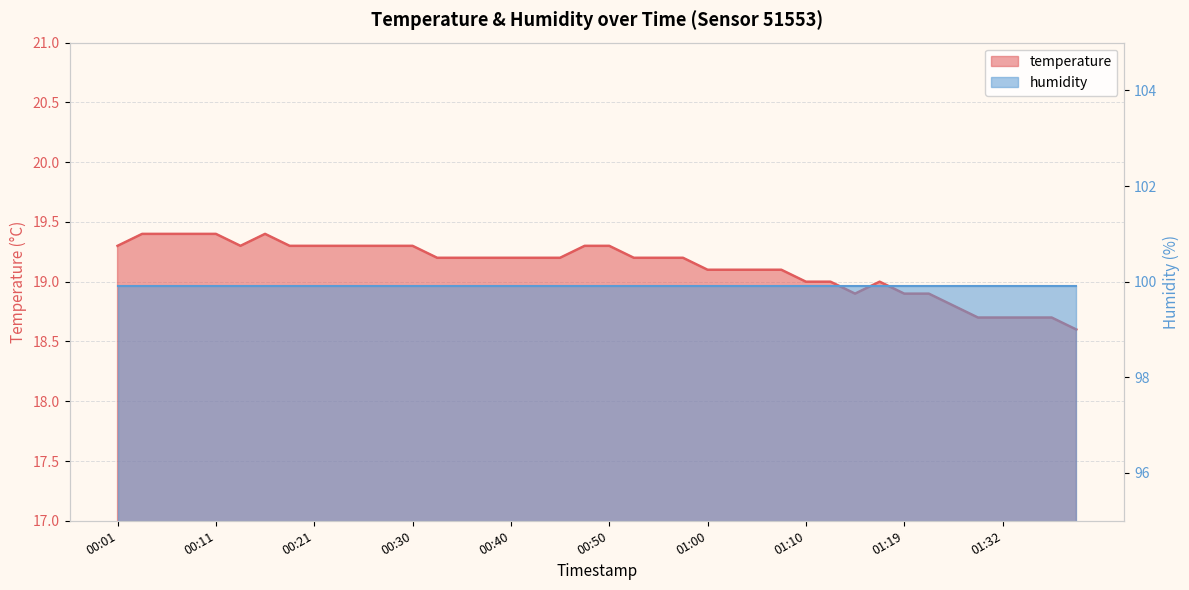

Does the chart display data point markers on the line(s)?

No